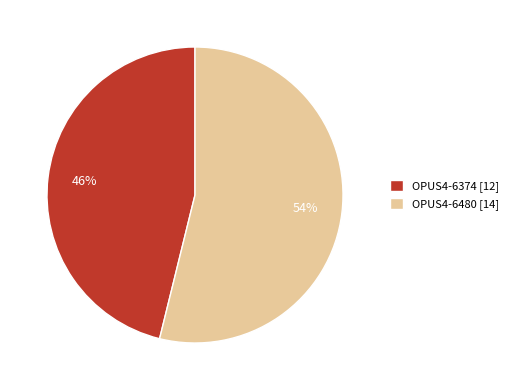

Does OPUS4-6480 represent more than half of the total?

Yes